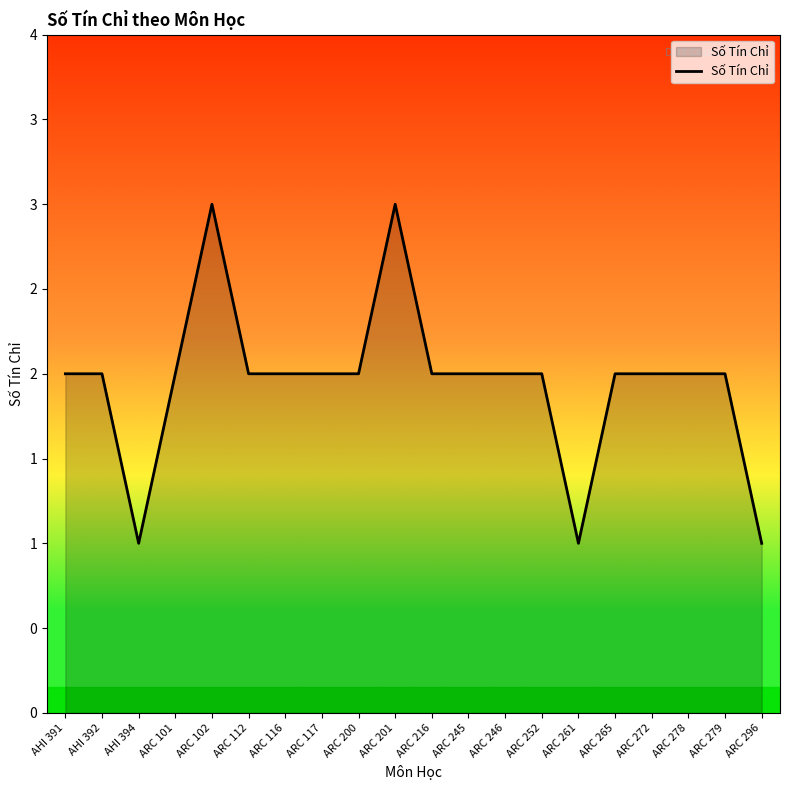

At which category does the data reach its first local valley?

AHI 394